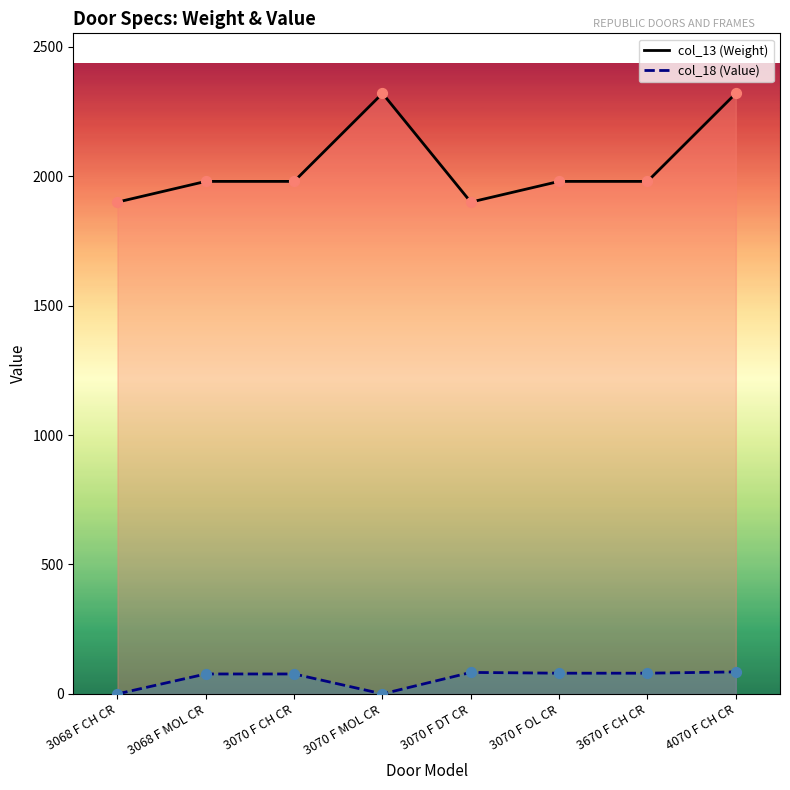

At how many categories does at least one series exceed 876?

8